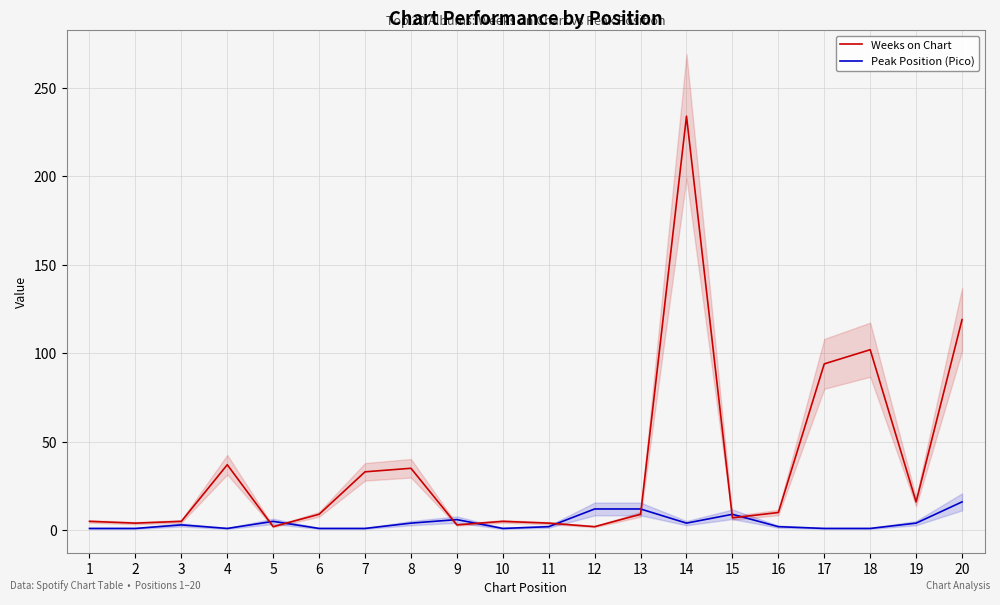

What is the approximate value of Peak Position (Pico) at 9?

6